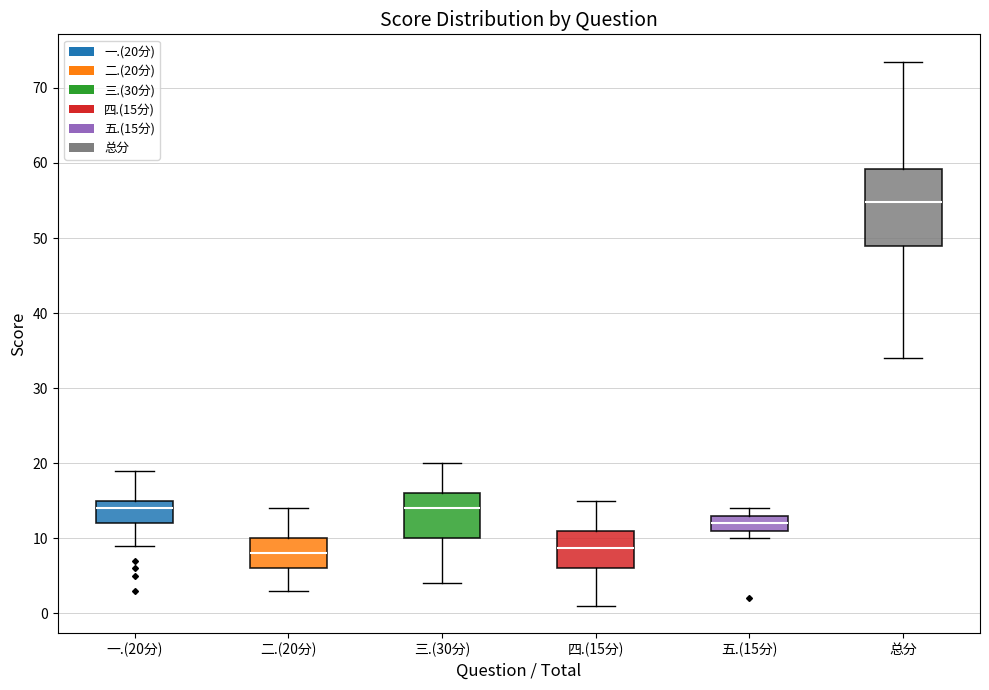

Where is the lower edge of the box for 四.(15分) on the y-axis? The values are not printed on the chart, so give them approximately, as read against the axis.

6